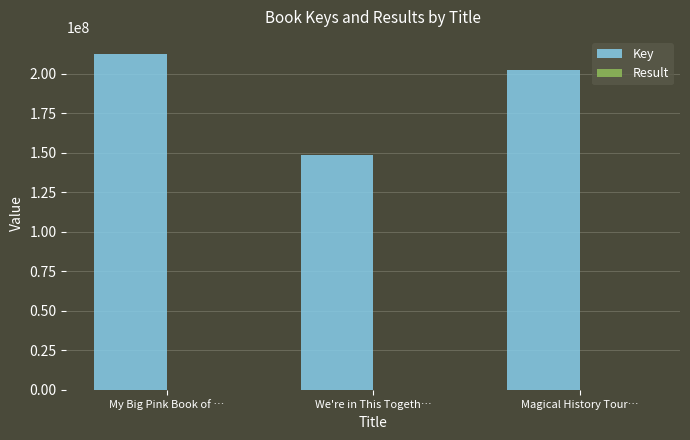

Does the chart contain stacked bars?

No